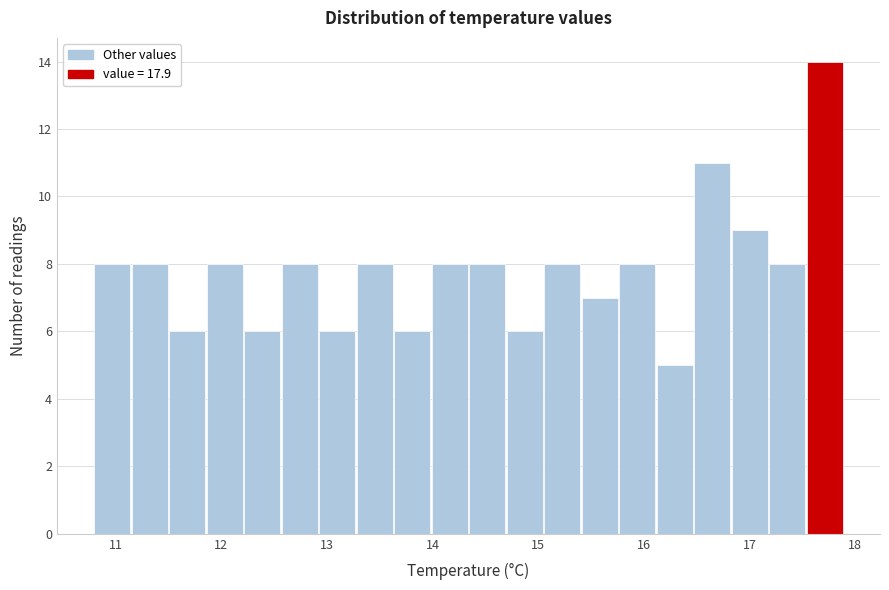

Around what value on the x-axis is the tallest bar? Give the approximate position of its centre, as read against the axis.

17.7